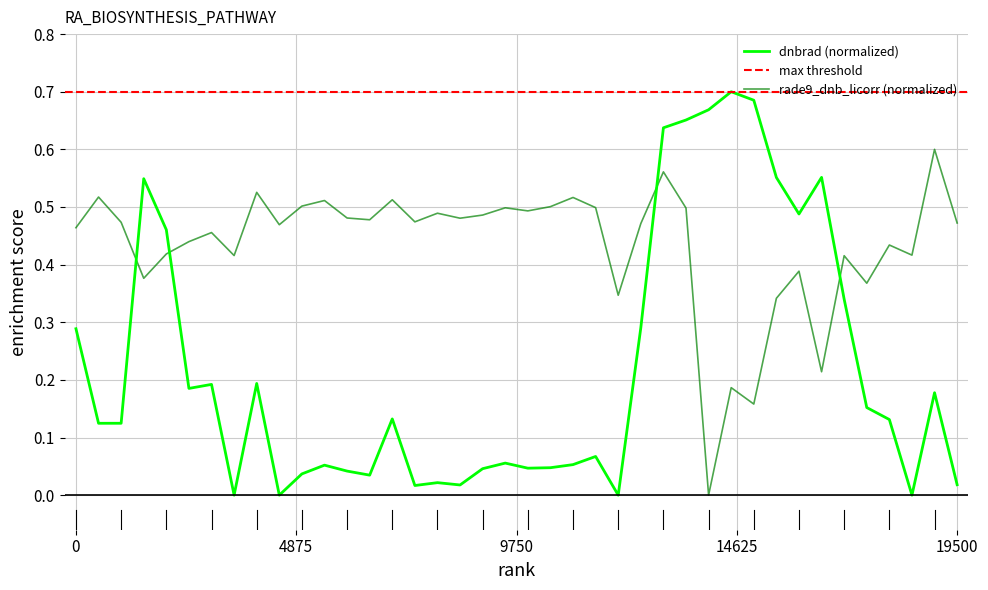

After their last crossing, which series has the higher values: rade9_dnb_licorr (normalized) or dnbrad (normalized)?

rade9_dnb_licorr (normalized)